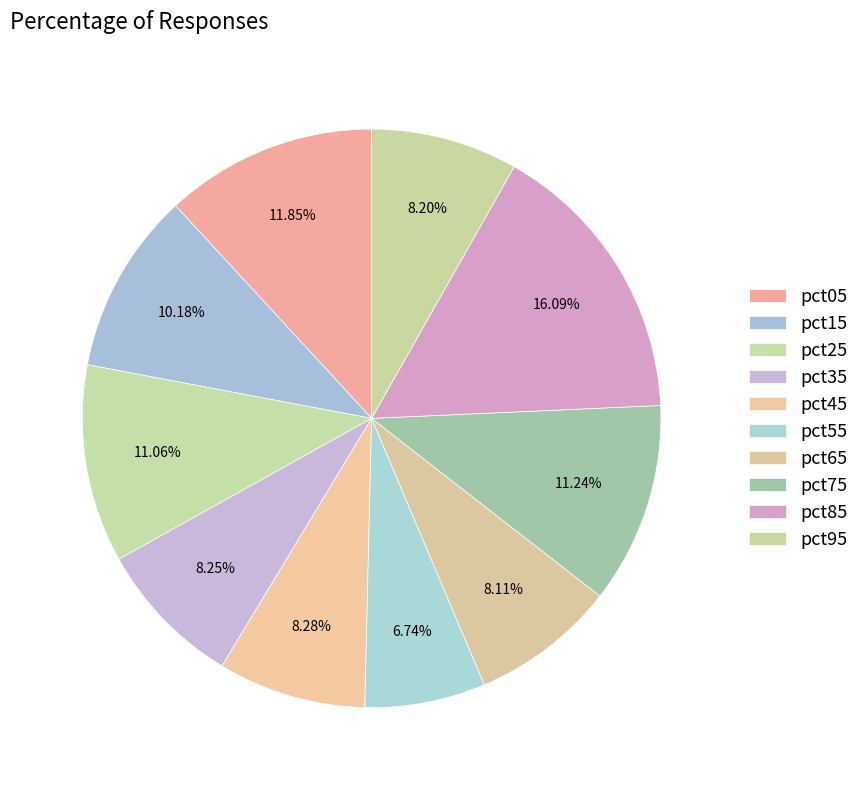

Is the sum of pct45 and pct65 greater than half?

No